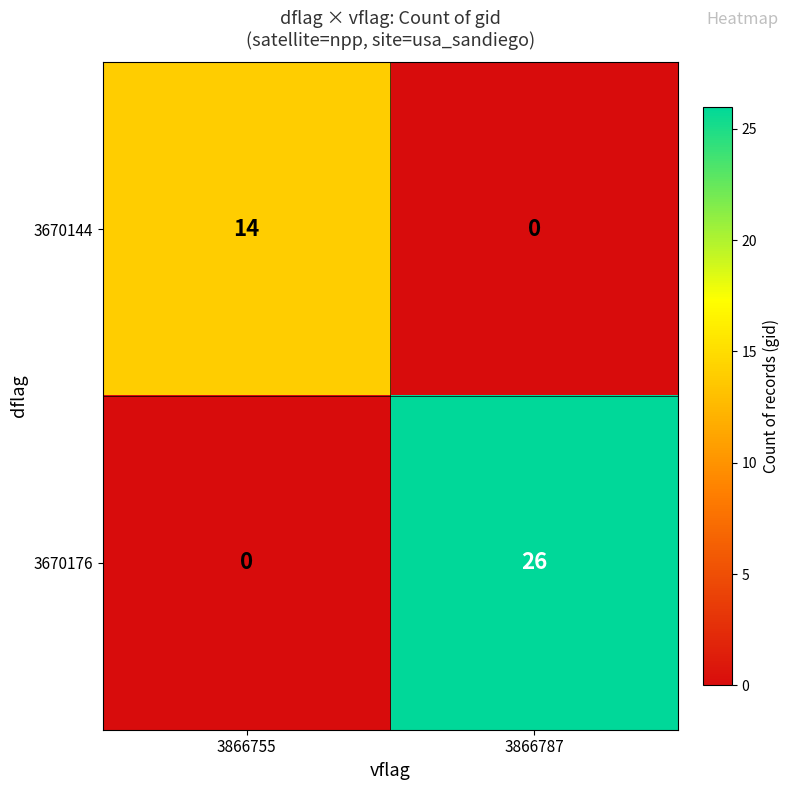

Is the value of 3670144 at 3866755 greater than the value of 3670176 at 3866787?

No